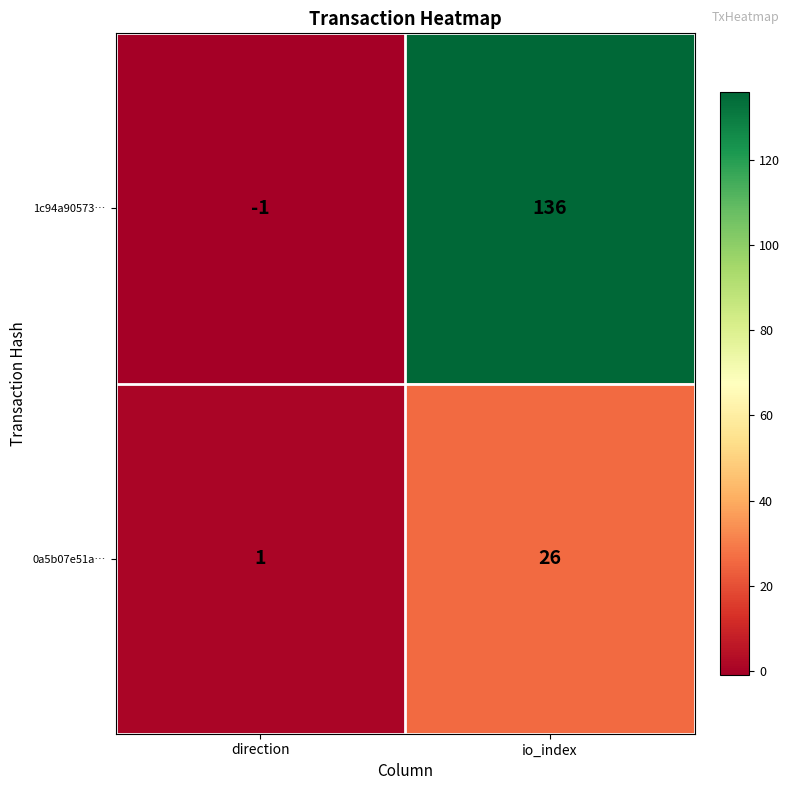

True or false: 1c94a90573… has a value of -1 at direction.

True